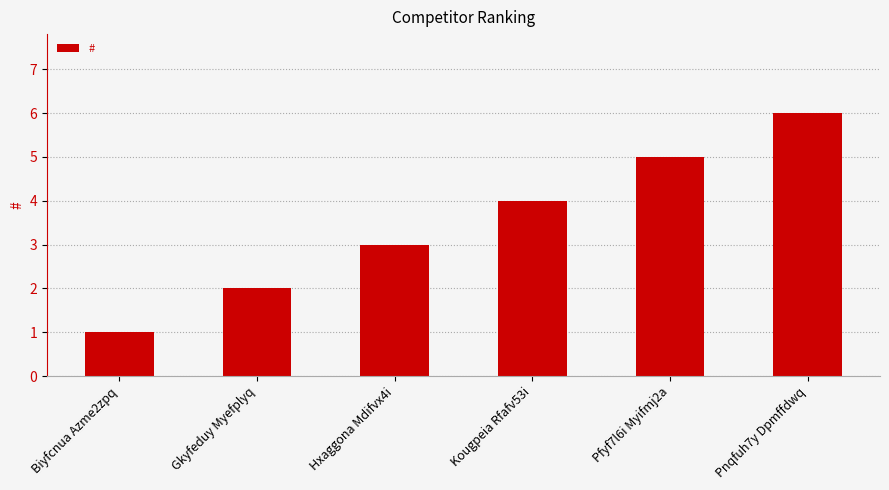

Where is the data nearest to the value 3?

Hxaggona Mdifvx4i